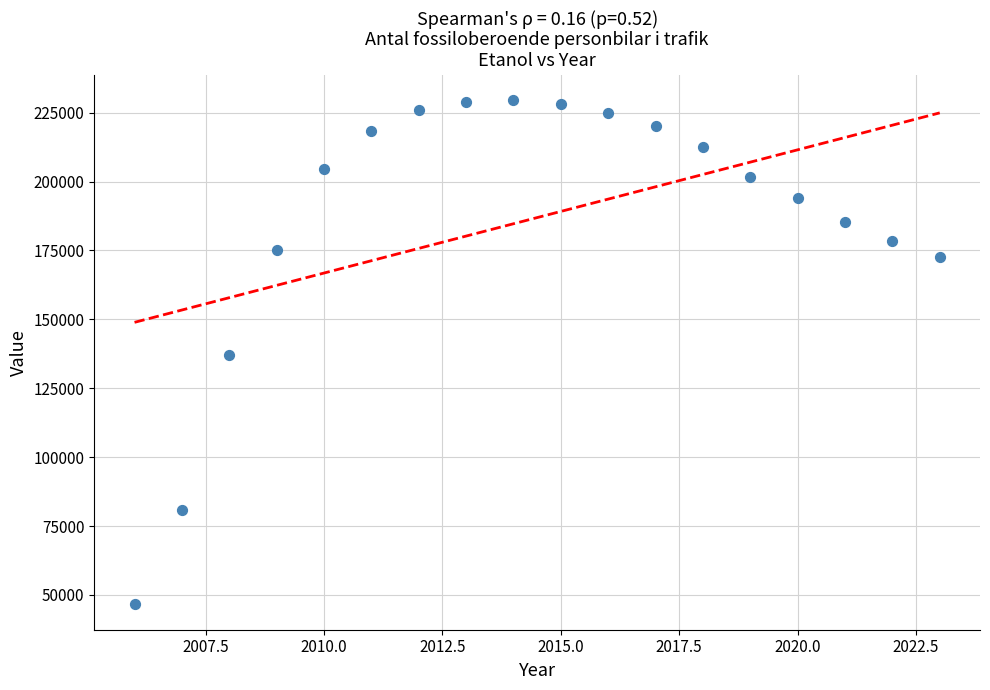

What is the range of X values (max minus min)?

17